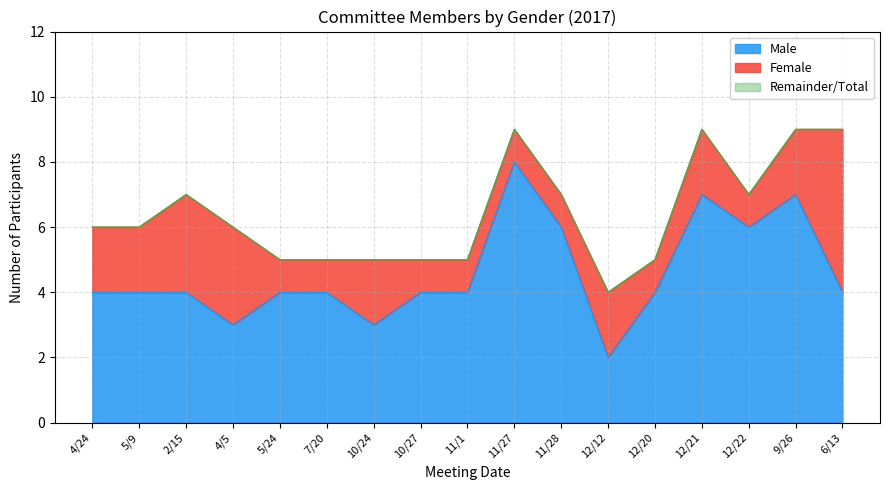

At which label does Total first exceed 6?

2/15